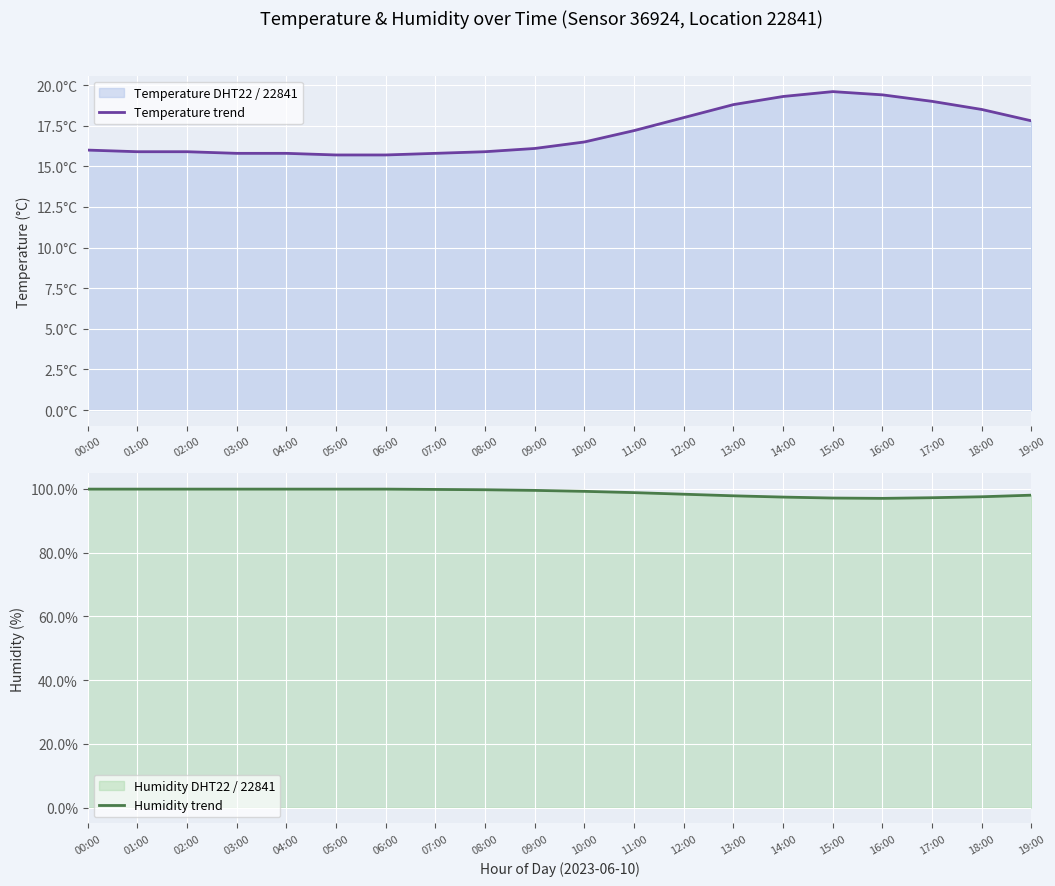

The value of Humidity trend at 15:00 is 97.1. True or false?

True